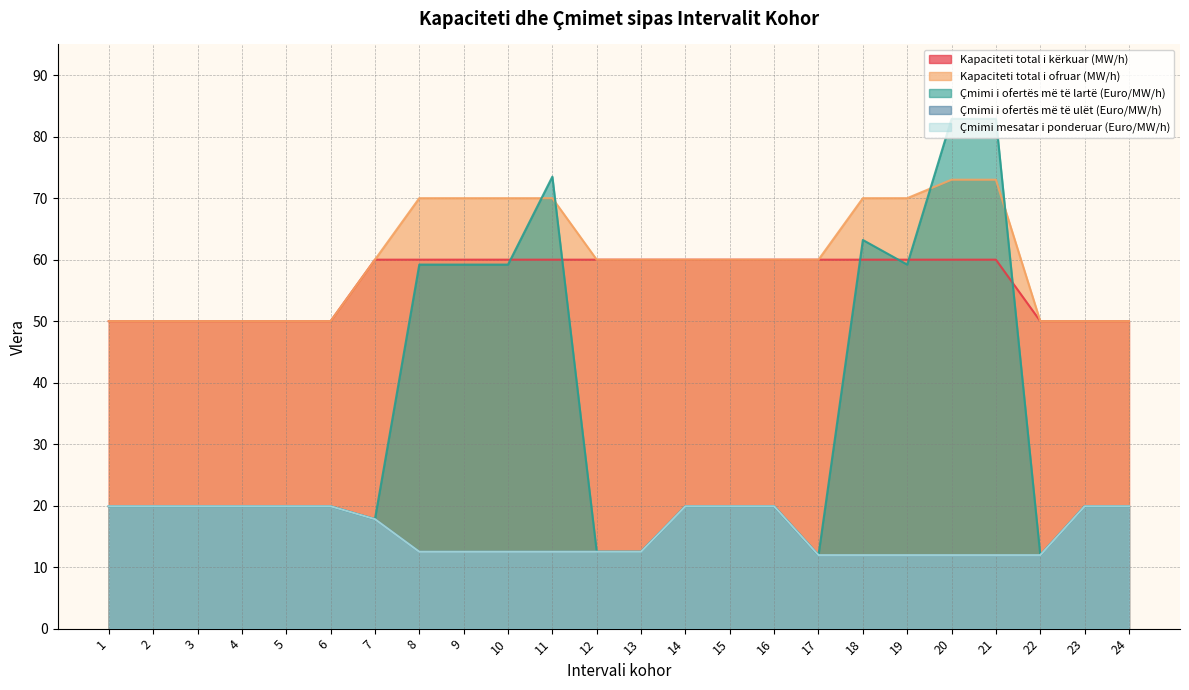

Is it true that Çmimi mesatar i ponderuar (Euro/MW/h) equals 19.9 at 23?

True